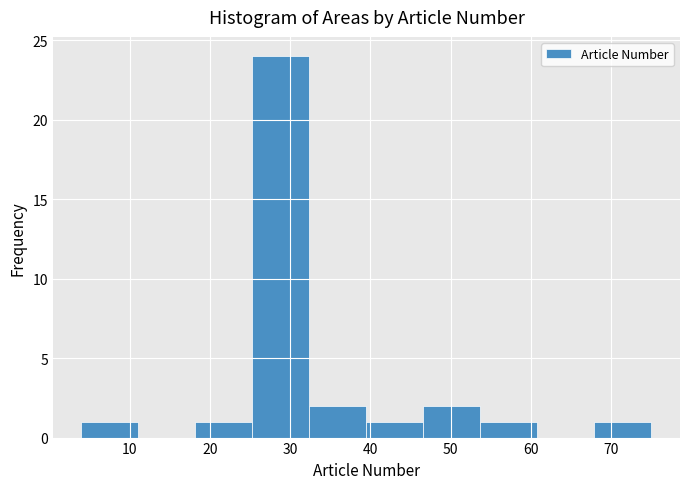

Reading left to right, list every bar in this chart as the range it spans on the x-axis followed by its height. Neither the bar edges nor the heights are printed on the chart, so give them approximately, as read against the axes.

4.0 to 11.1: 1
11.1 to 18.2: 0
18.2 to 25.3: 1
25.3 to 32.4: 24
32.4 to 39.5: 2
39.5 to 46.6: 1
46.6 to 53.7: 2
53.7 to 60.8: 1
60.8 to 67.9: 0
67.9 to 75.0: 1